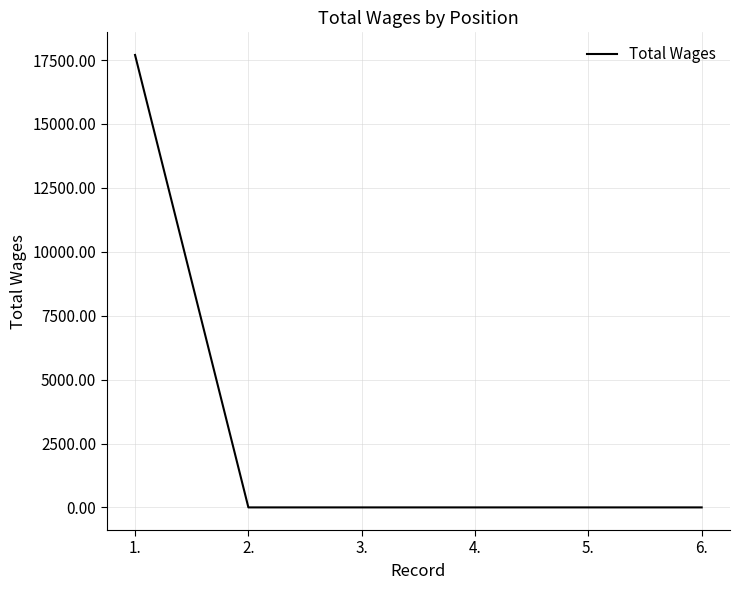

What position from the left is 1.?

1